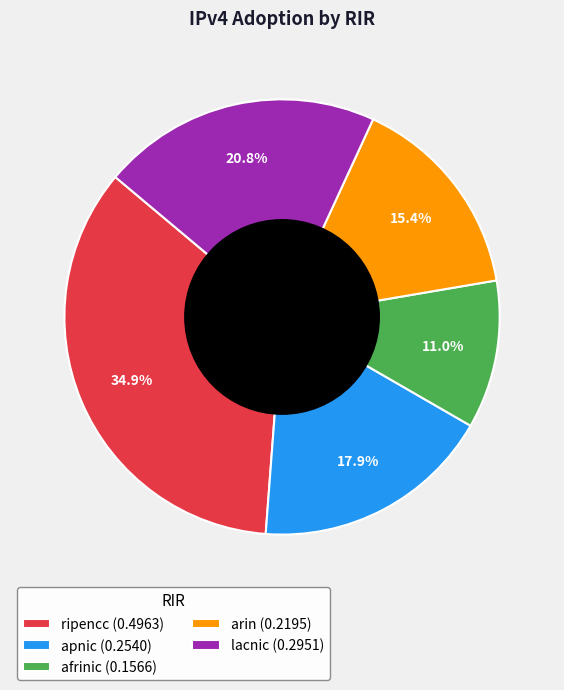

How many slices are in this pie chart?

5